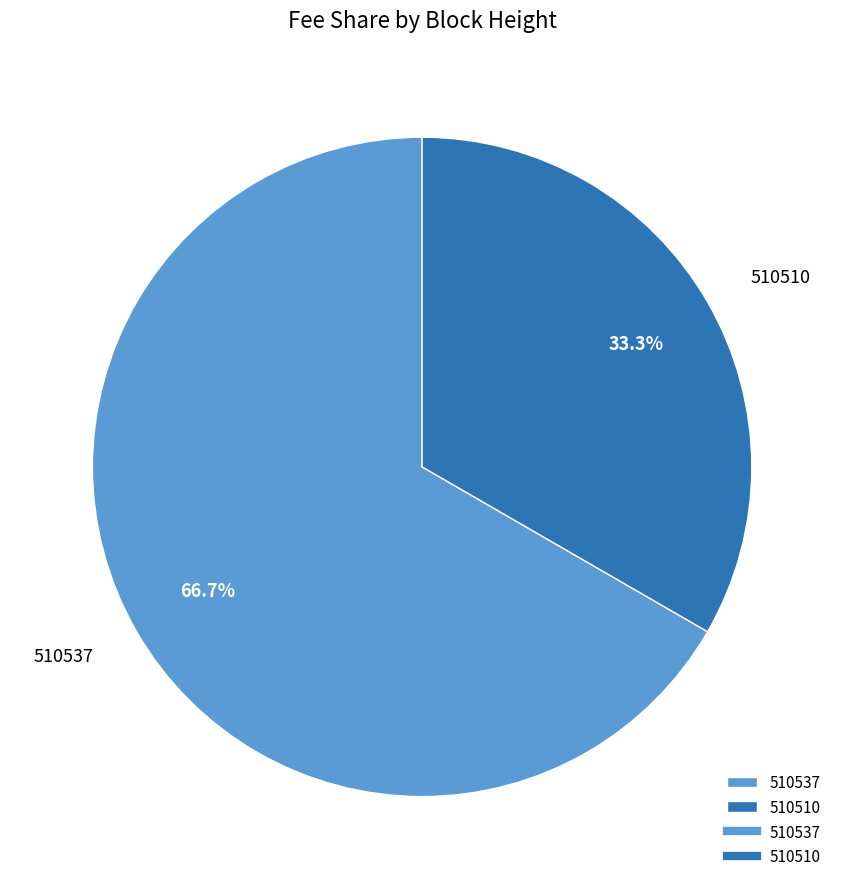

Is it true that 510537 is 77% of the pie?

False